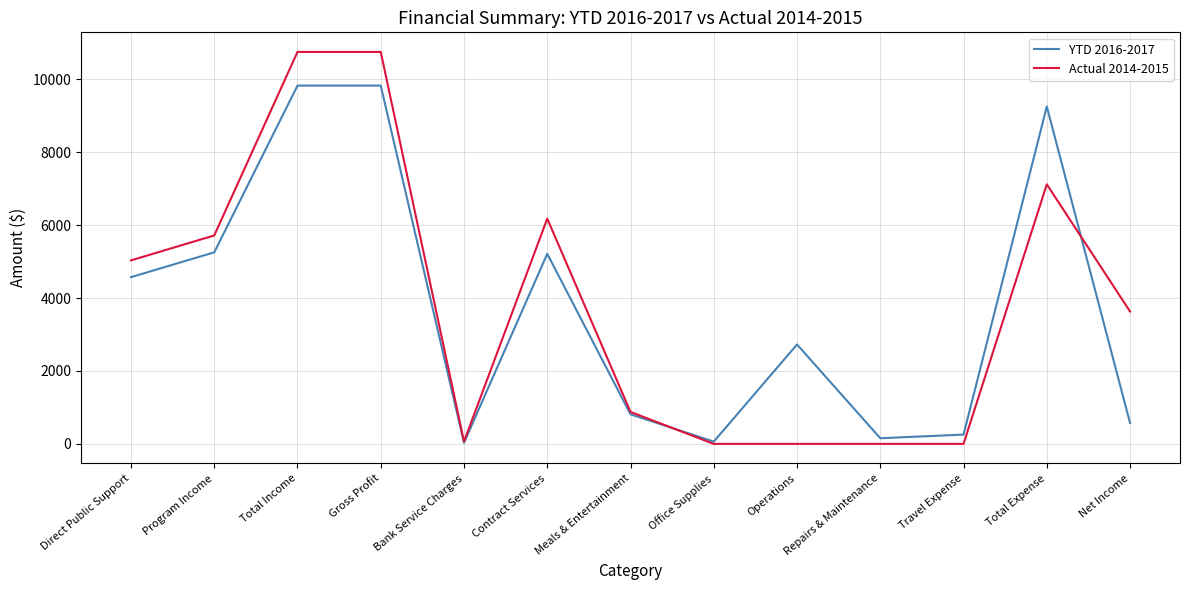

True or false: YTD 2016-2017 has more than 2 interior local peaks.

True